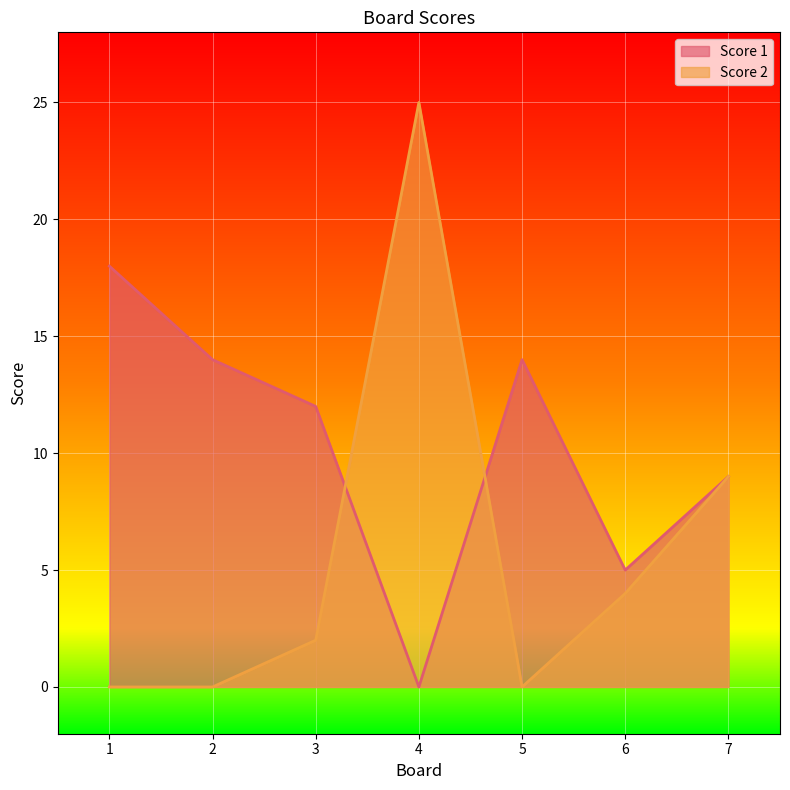

What is the maximum value shown in the chart?

25